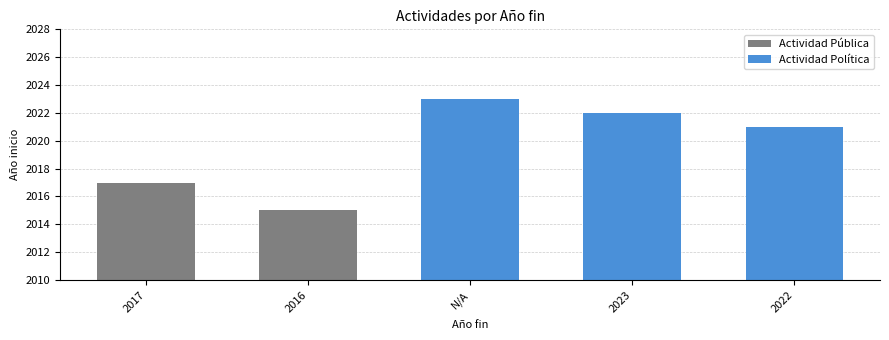

What is the difference between the values at 2016 and 2023?

7